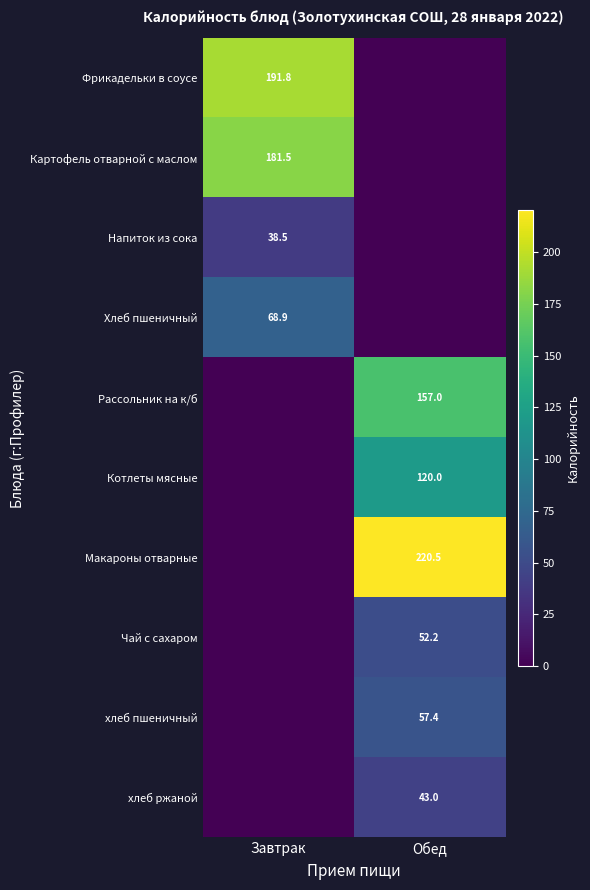

The Чай с сахаром series shows 77.2 at Обед. True or false?

False